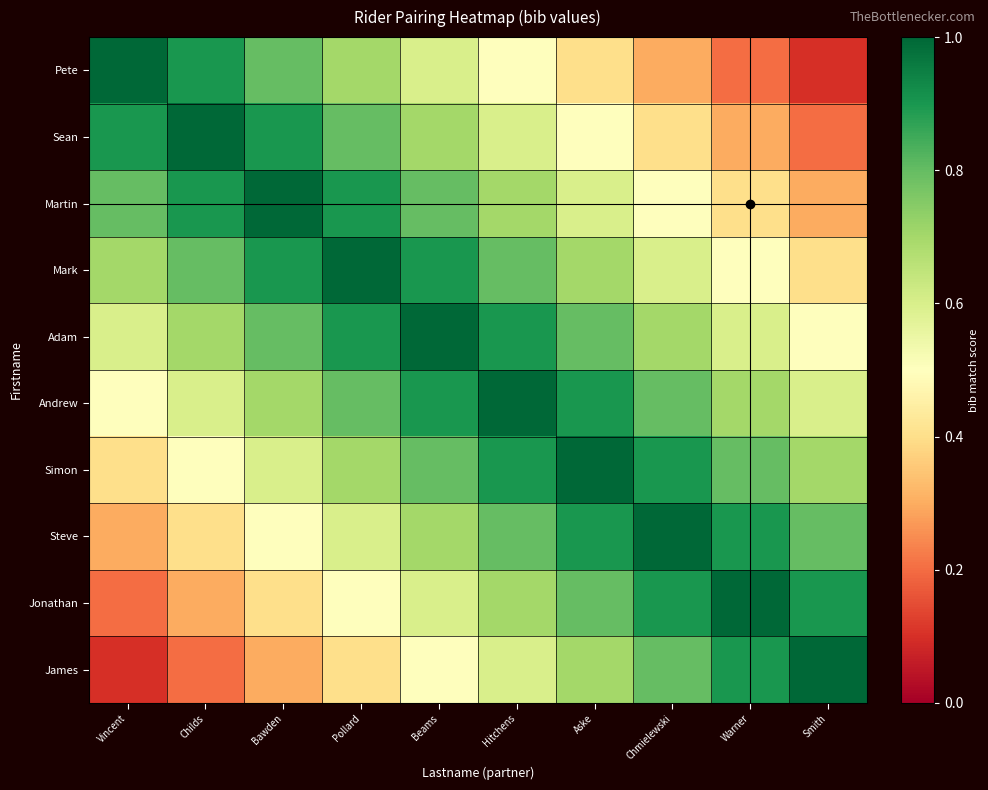

Between Childs and Smith, which series saw the biggest shift?

Pete